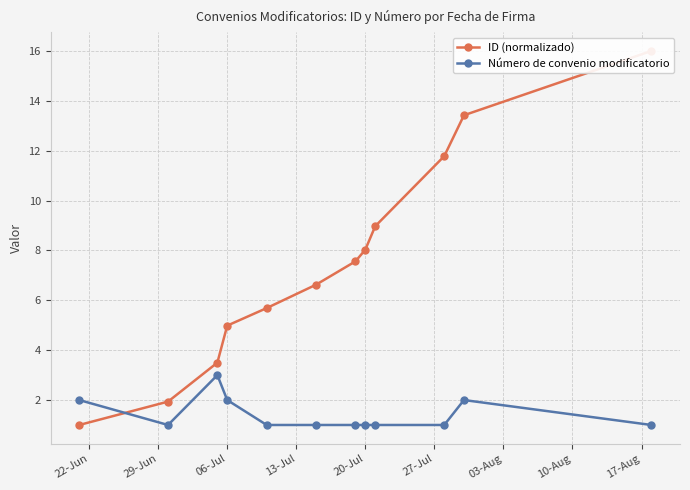

Rank the series by their maximum value, from lowest to highest.

Número de convenio modificatorio, ID (normalizado)